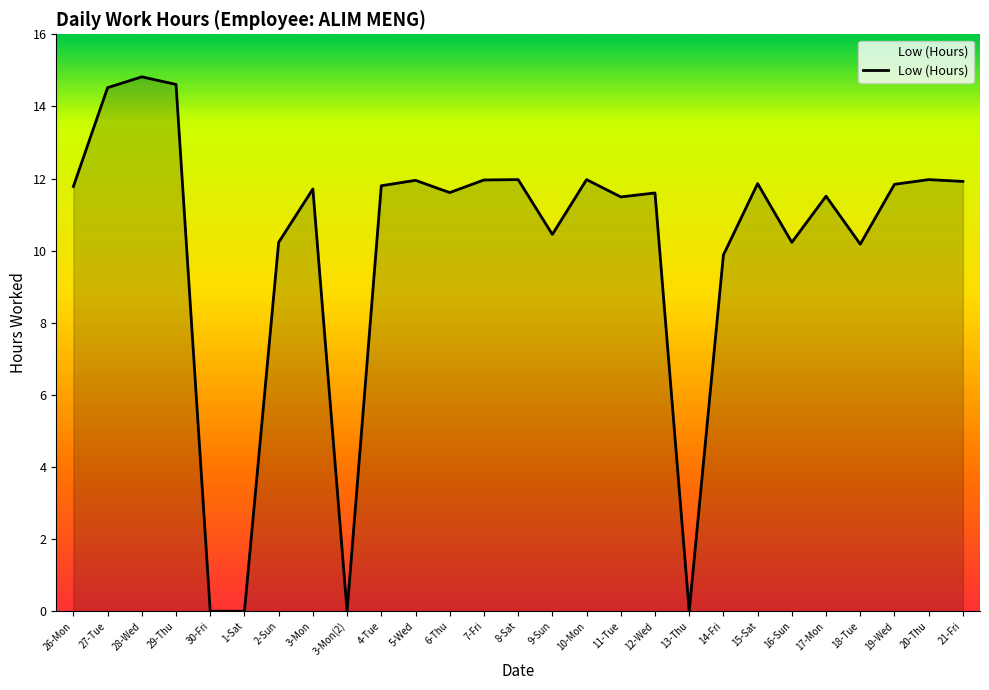

At which category does the data reach its first local peak?

28-Wed